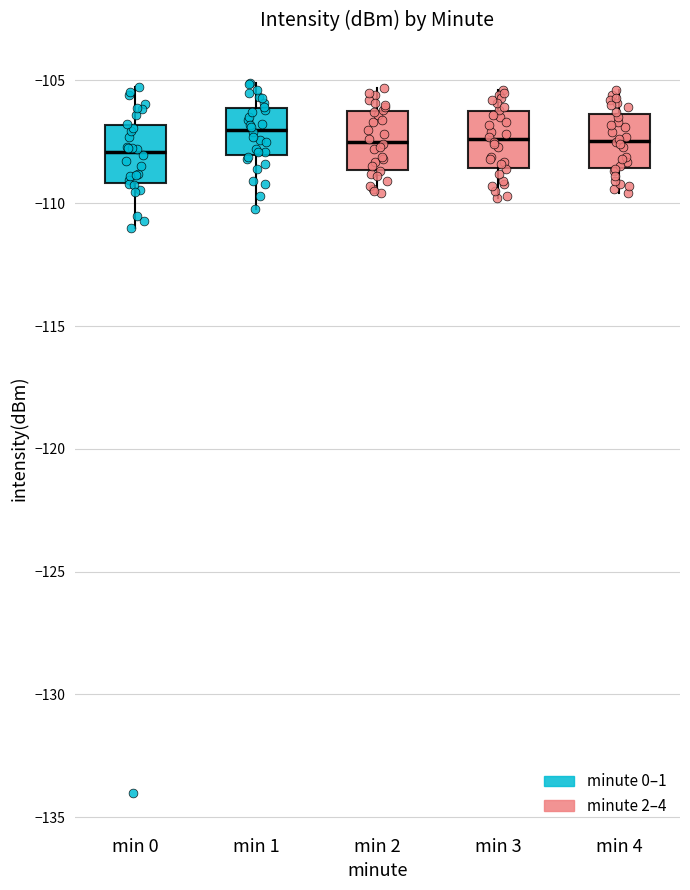

Reading left to right, read every box against the y-axis: the position of its median line, the range the box covers, and the ends of its whiskers. The values are not printed on the chart, so give them approximately, as read against the axis.

min 0: median -108.0, box -109.0 to -107.0, whiskers -111.0 to -105.5
min 1: median -107.0, box -108.0 to -106.0, whiskers -110.0 to -105.0
min 2: median -107.5, box -108.5 to -106.0, whiskers -109.5 to -105.5
min 3: median -107.5, box -108.5 to -106.0, whiskers -110.0 to -105.5
min 4: median -107.5, box -108.5 to -106.5, whiskers -109.5 to -105.5